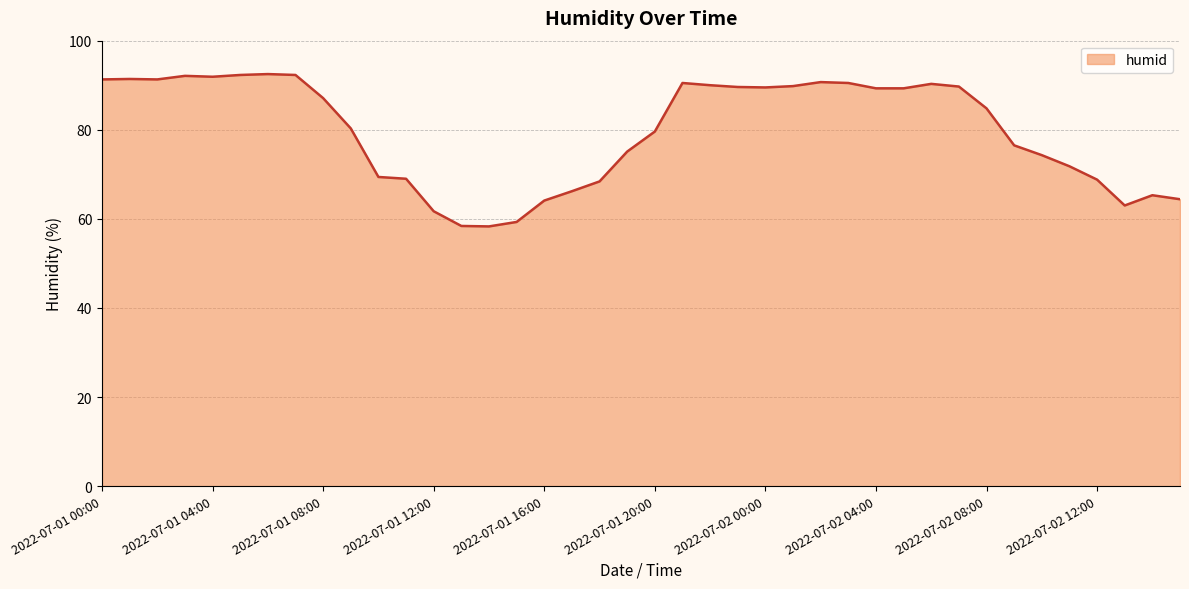

What is the greatest value displayed?

92.5